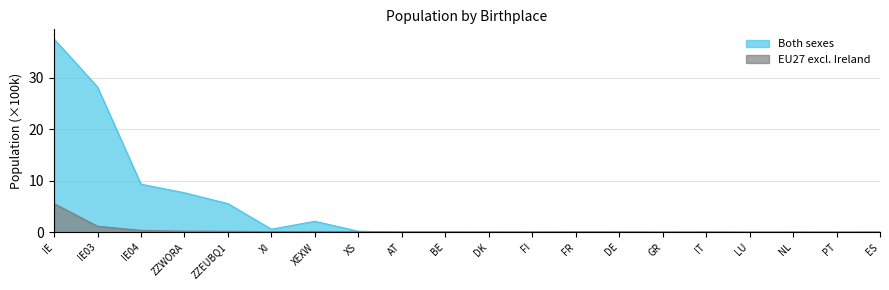

At which category does Both sexes reach its first local peak?

XEXW